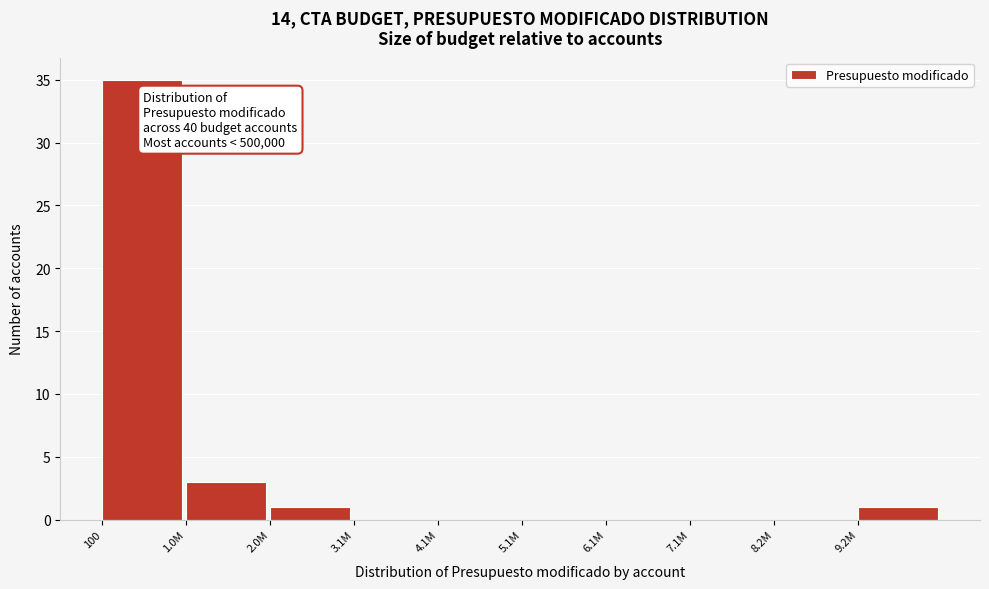

Reading left to right, transcribe all the data shown in this chart.

100=35	1.0M=3	2.0M=1	3.1M=0	4.1M=0	5.1M=0	6.1M=0	7.1M=0	8.2M=0	9.2M=1